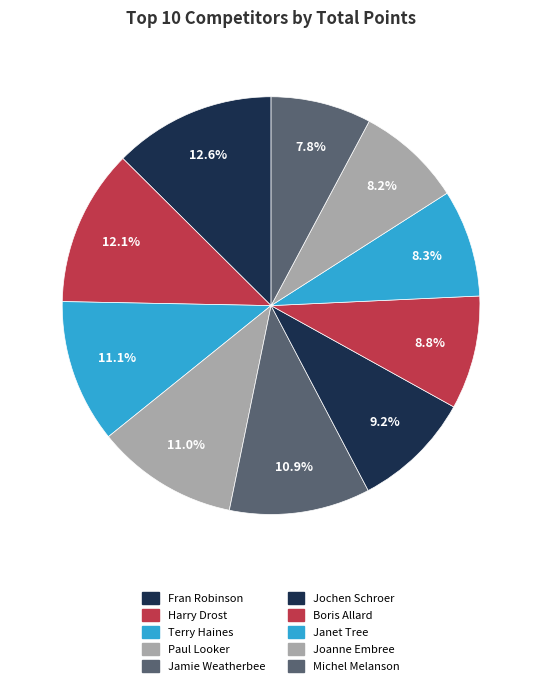

Which category has the biggest portion of the pie?

Fran Robinson